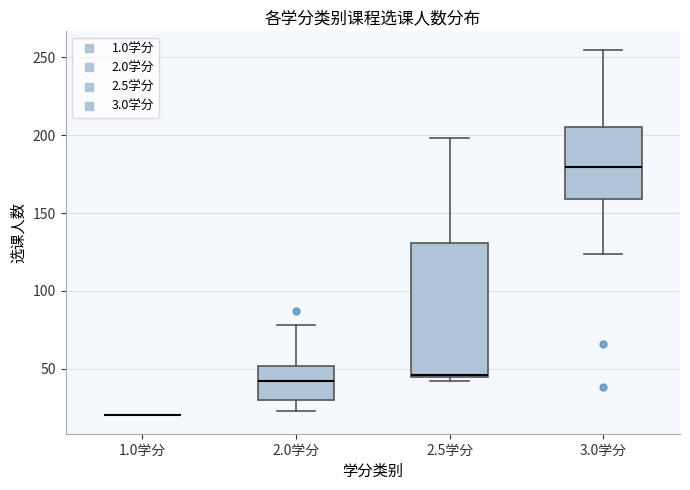

Reading left to right, transcribe this box plot: for each box, give where its median line is, the range the box spans, and where its two whiskers end, as read against the y-axis. The values are not printed on the chart, so give them approximately, as read against the axis.

1.0学分: box collapsed to a line at 20, whiskers 20 to 20
2.0学分: median 40, box 30 to 50, whiskers 25 to 80
2.5学分: median 45 (drawn on the box's lower edge), box 45 to 130, whiskers 40 to 200
3.0学分: median 180, box 160 to 205, whiskers 125 to 255